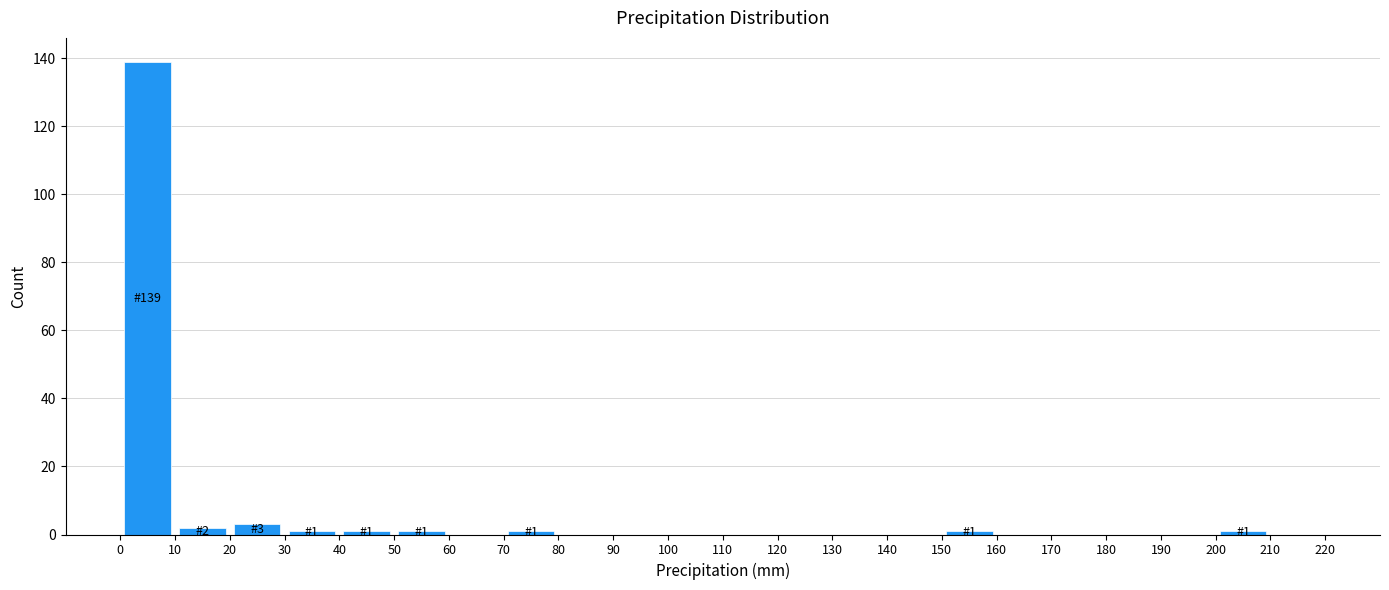

Which range on the x-axis has the tallest bar?

0 to 10